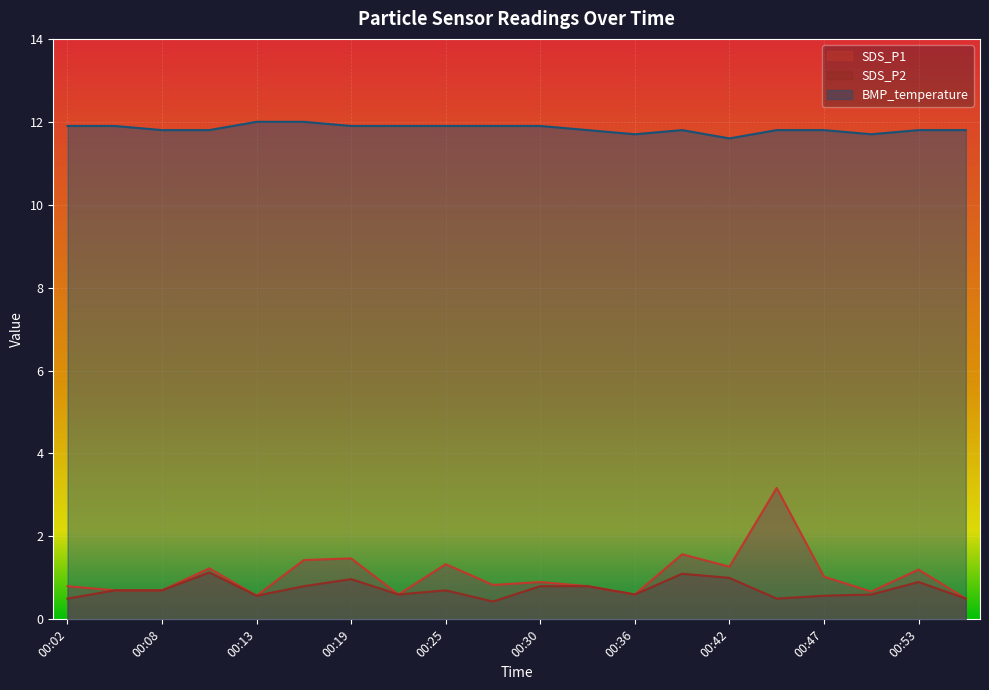

At which category does SDS_P2 reach its first local peak?

00:11